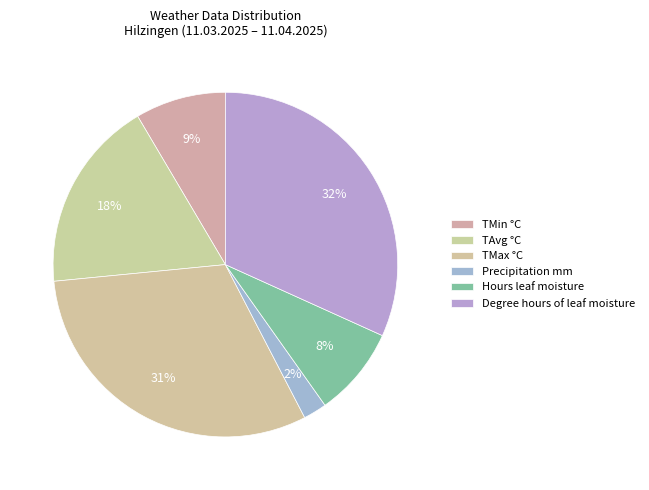

How many segments does this pie chart have?

6